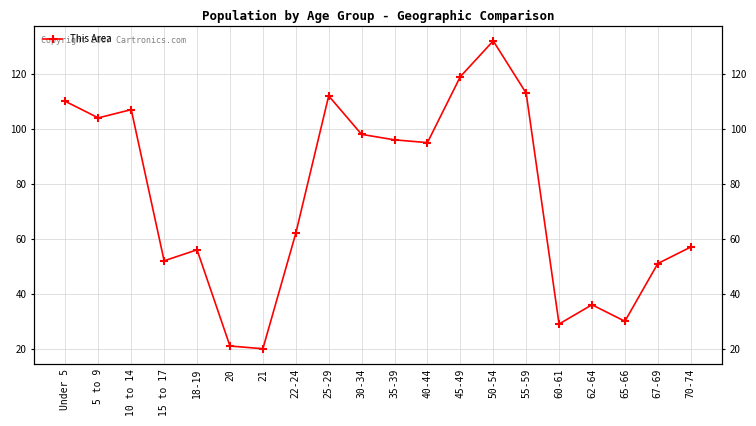

List the labels in order of value, smallest first.

21, 20, 60-61, 65-66, 62-64, 67-69, 15 to 17, 18-19, 70-74, 22-24, 40-44, 35-39, 30-34, 5 to 9, 10 to 14, Under 5, 25-29, 55-59, 45-49, 50-54